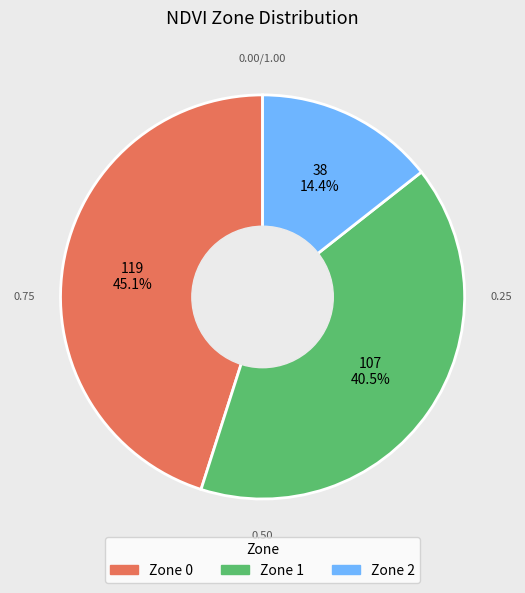

Combined, what portion of the pie is Zone 0 and Zone 2?

59.5%